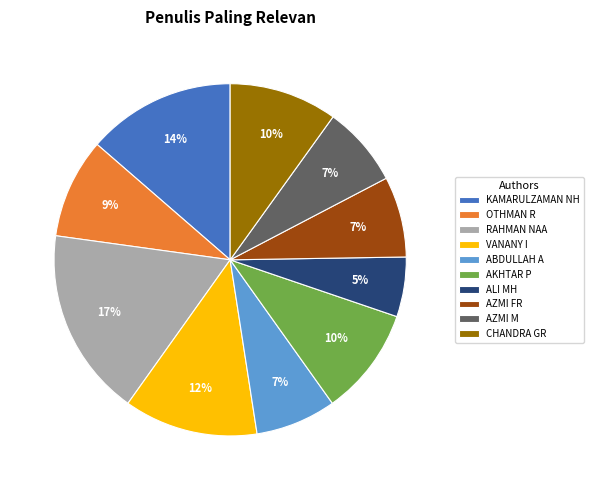

The AKHTAR P slice represents 1% of the pie. True or false?

False